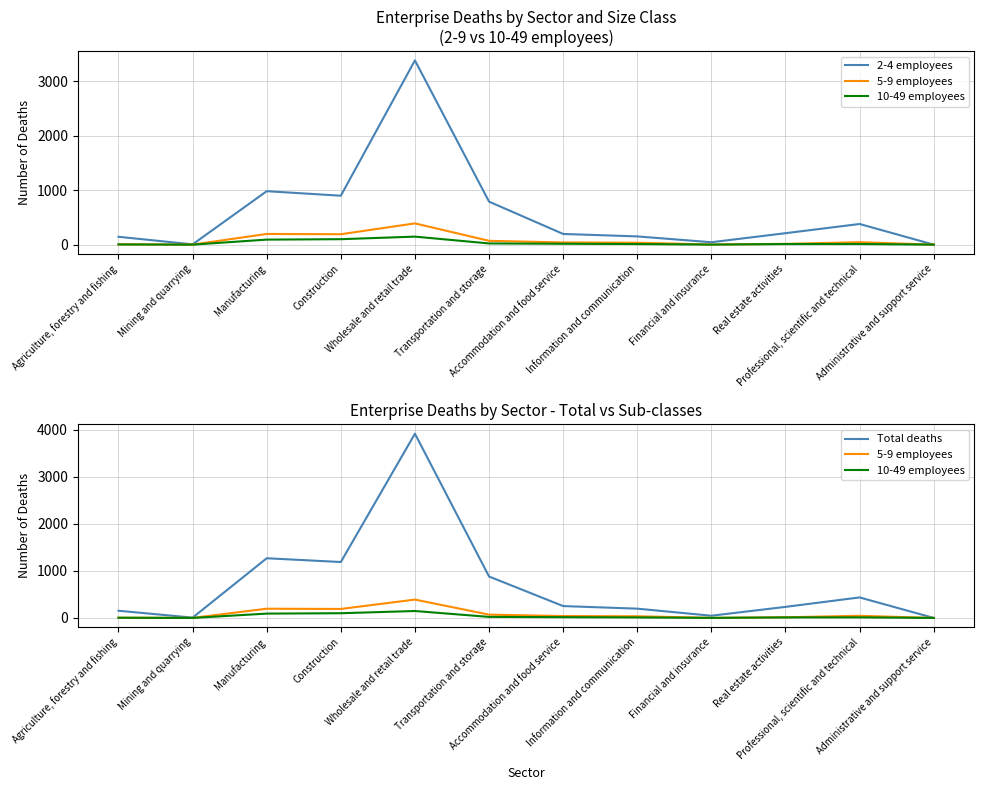

Rank the series by their maximum value, from highest to lowest.

Total deaths, 2-4 employees, 5-9 employees, 10-49 employees